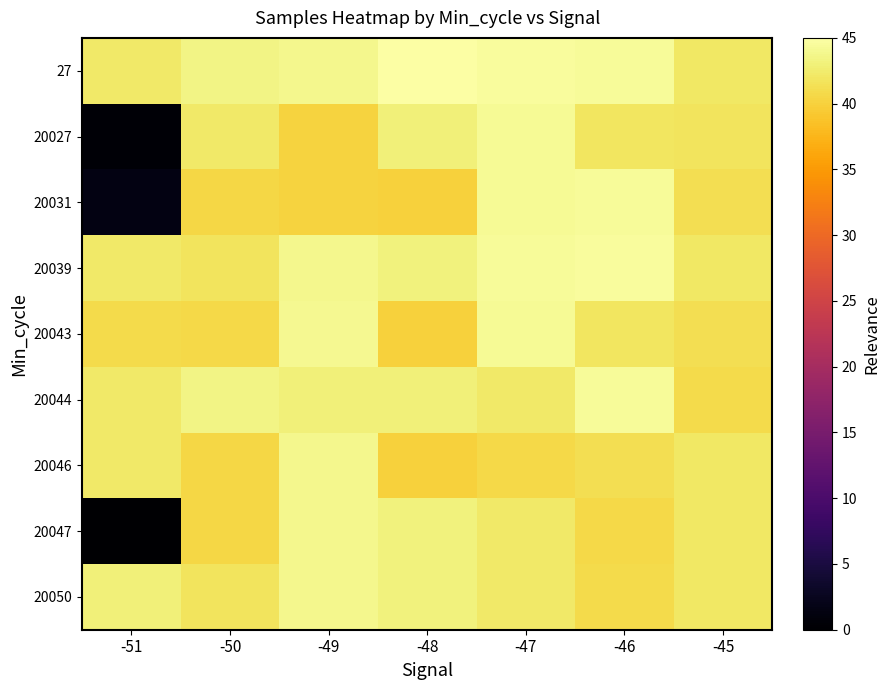

Reading left to right, transcribe all the data shown in this chart.

27: -51=42.2	-50=43.6	-49=43.9	-48=45.0	-47=44.6	-46=44.4	-45=42.2
20027: -51=0.5	-50=42.3	-49=40.3	-48=43.0	-47=44.1	-46=41.9	-45=41.7
20031: -51=1.5	-50=40.5	-49=40.2	-48=40.1	-47=44.1	-46=44.4	-45=41.3
20039: -51=42.2	-50=41.7	-49=43.9	-48=43.2	-47=44.4	-46=44.6	-45=42.2
20043: -51=40.9	-50=40.7	-49=44.0	-48=40.1	-47=44.1	-46=41.9	-45=41.2
20044: -51=42.2	-50=43.6	-49=42.9	-48=43.0	-47=42.2	-46=44.4	-45=40.8
20046: -51=42.2	-50=40.5	-49=43.9	-48=40.1	-47=40.7	-46=41.3	-45=42.2
20047: -51=0.0	-50=40.5	-49=43.9	-48=43.2	-47=42.3	-46=40.6	-45=42.2
20050: -51=42.9	-50=41.7	-49=43.9	-48=43.2	-47=42.3	-46=40.8	-45=42.2